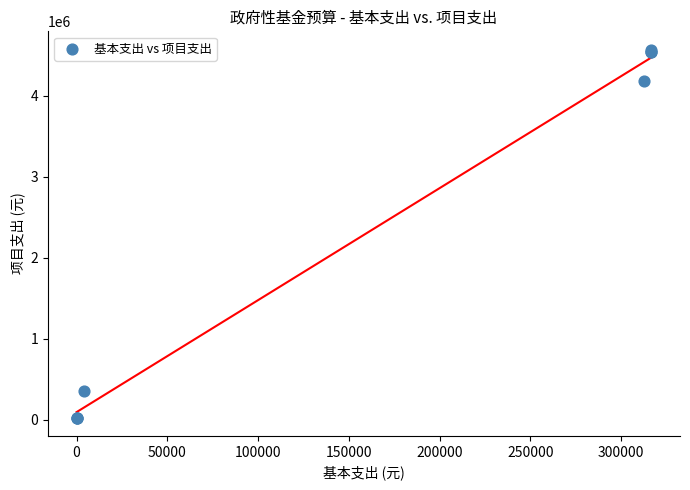

What Y value in the scatter plot is closest to 2299652?

4179650.7